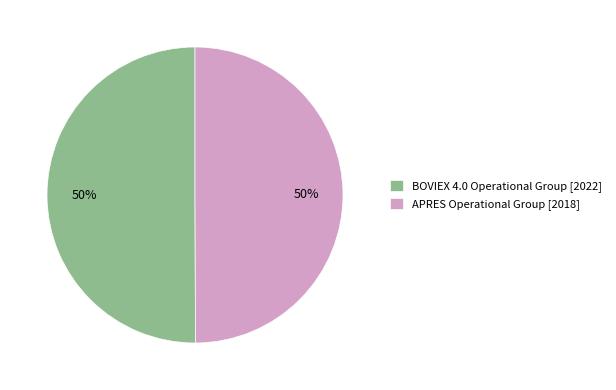

Combined, do APRES Operational Group [2018] and BOVIEX 4.0 Operational Group [2022] account for over 50%?

Yes